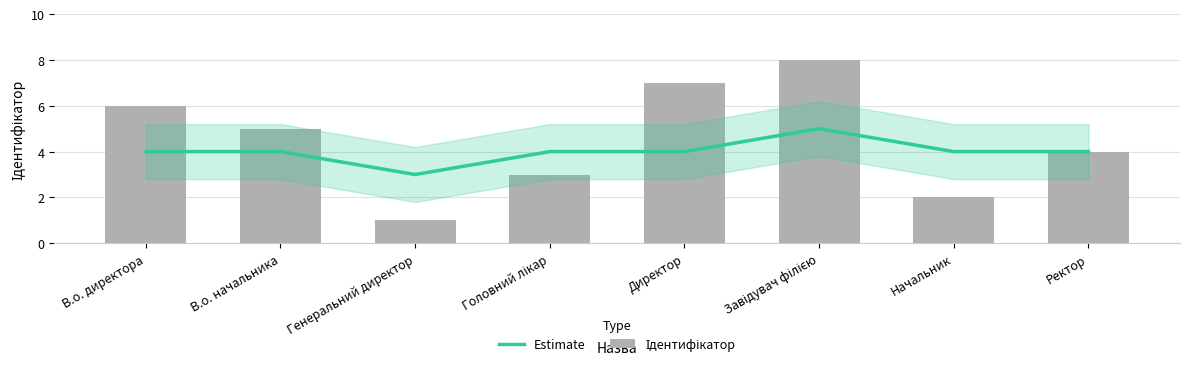

What is the maximum value shown in the chart?

8